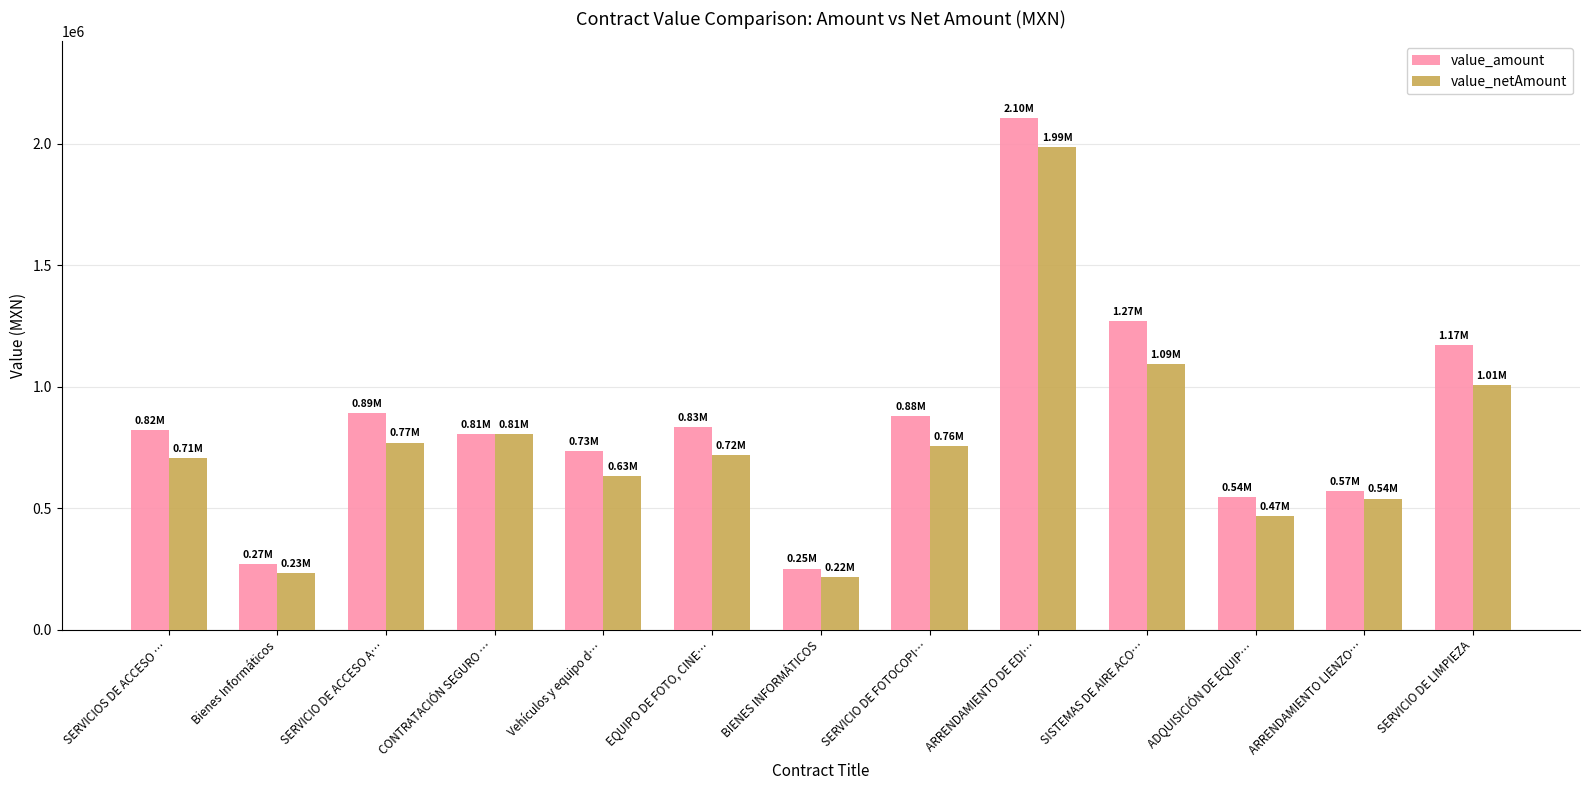

What is the difference between the highest and lowest values at SERVICIOS DE ACCESO …?

113277.0